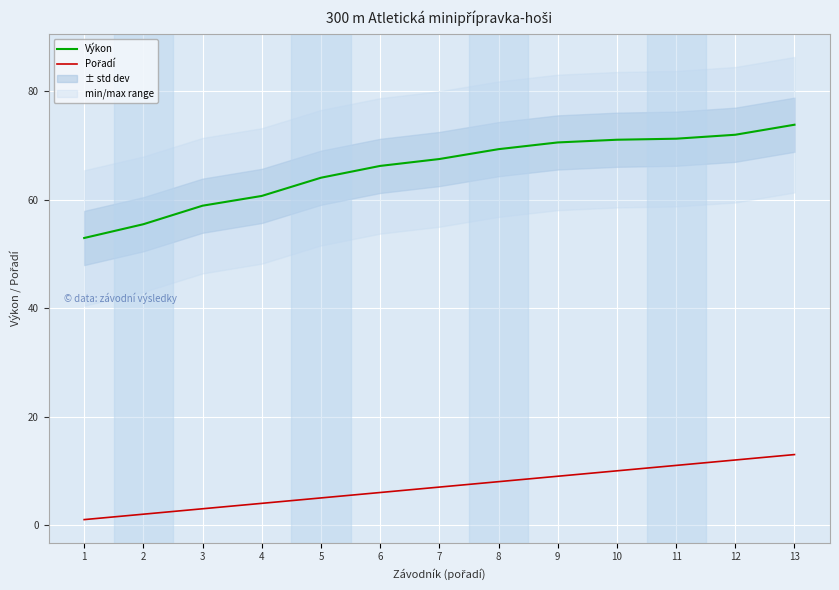

Is the value of Výkon at 5 greater than the value of Pořadí at 3?

Yes